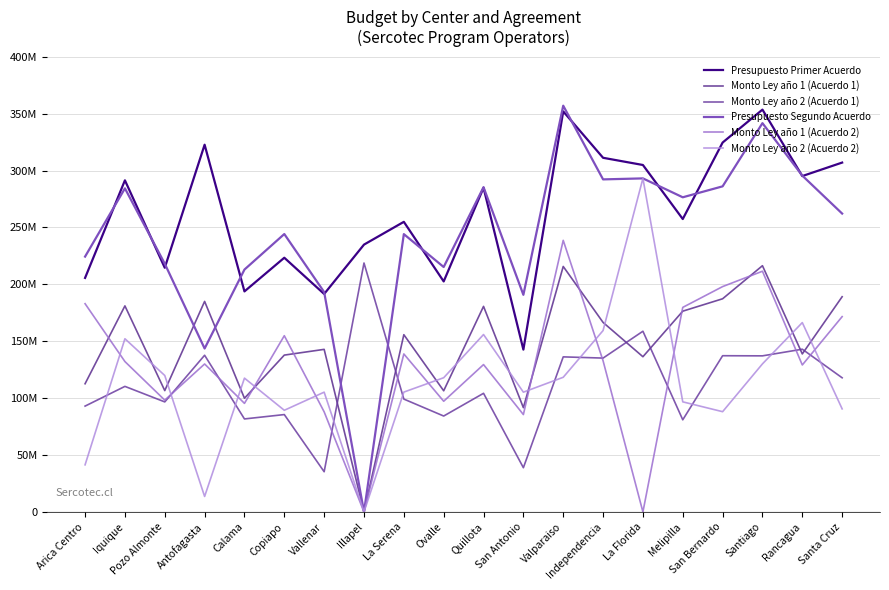

At which label does Monto Ley año 2 (Acuerdo 1) reach its peak?

Illapel